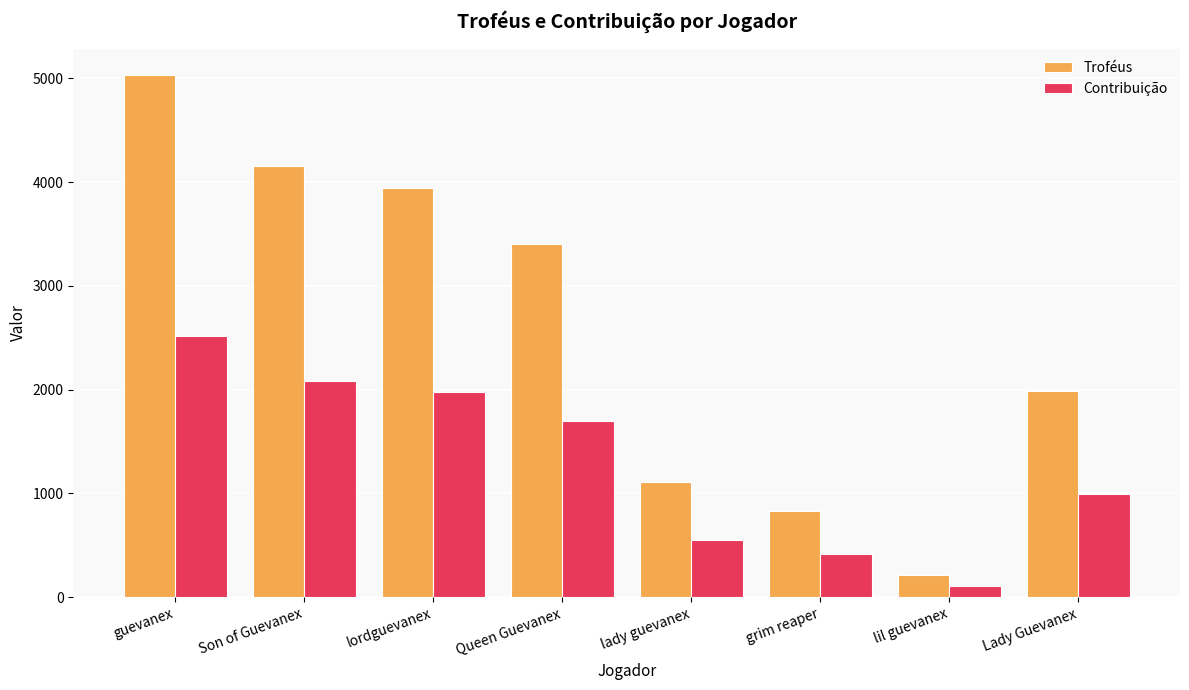

What is the difference between the Contribuição values at lordguevanex and guevanex?

544